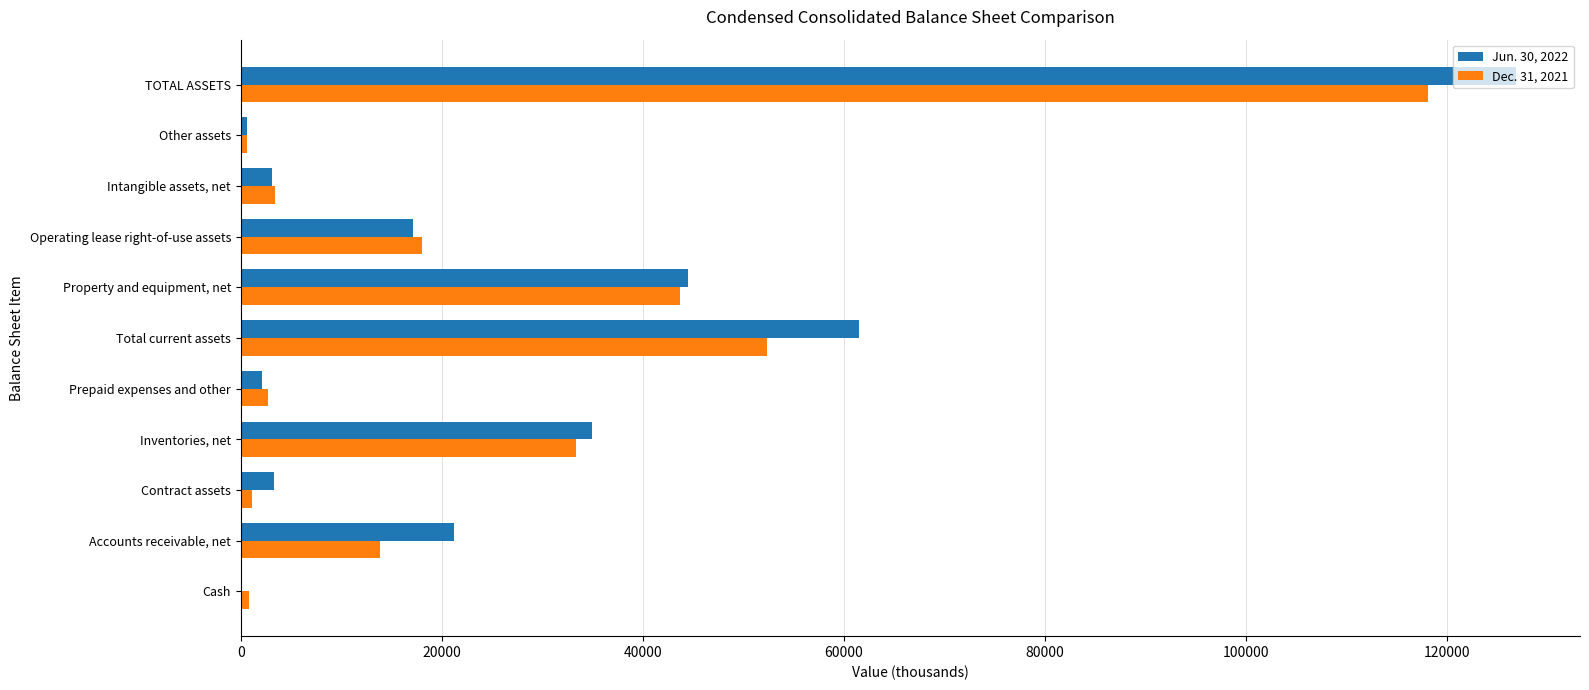

At which category does the chart reach its peak across all series?

TOTAL ASSETS